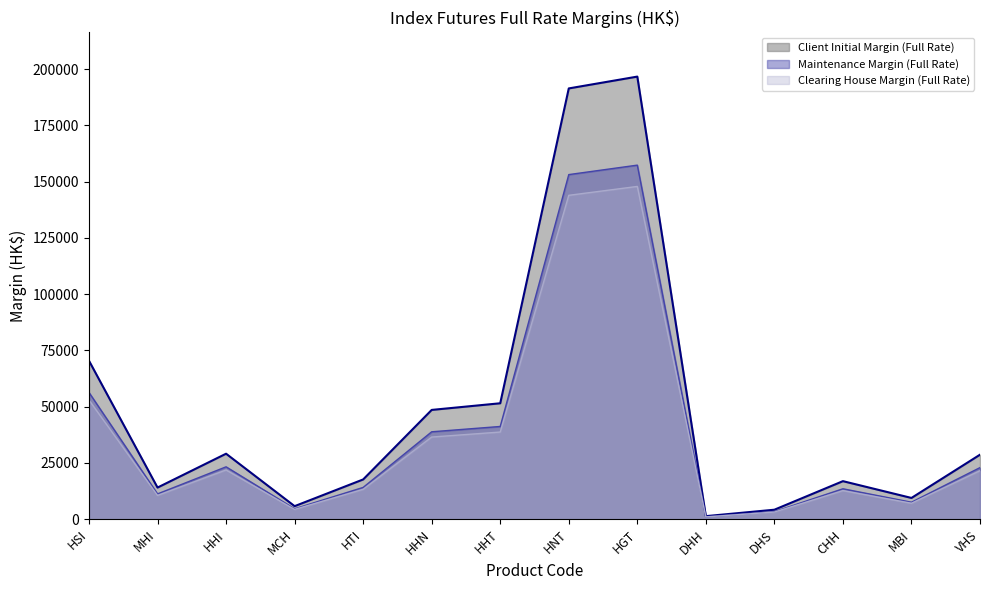

What is the label of the 5th point from the right?

DHH